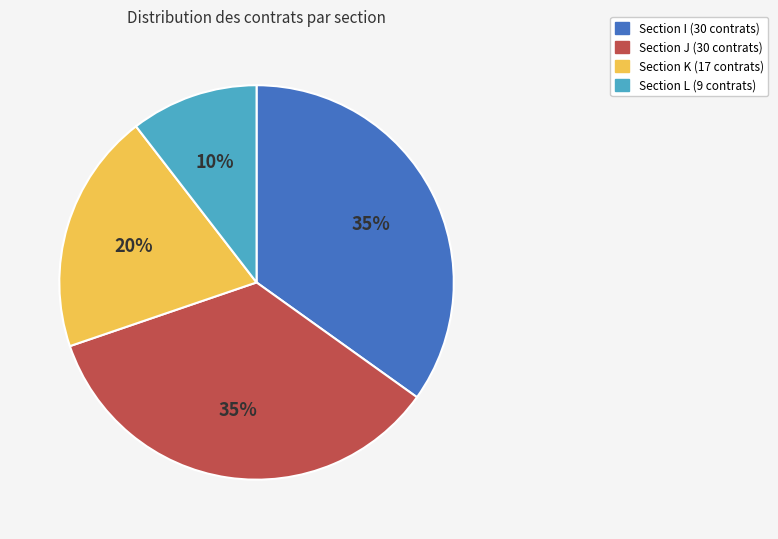

Is the sum of Section K (17 contrats) and Section L (9 contrats) greater than half?

No